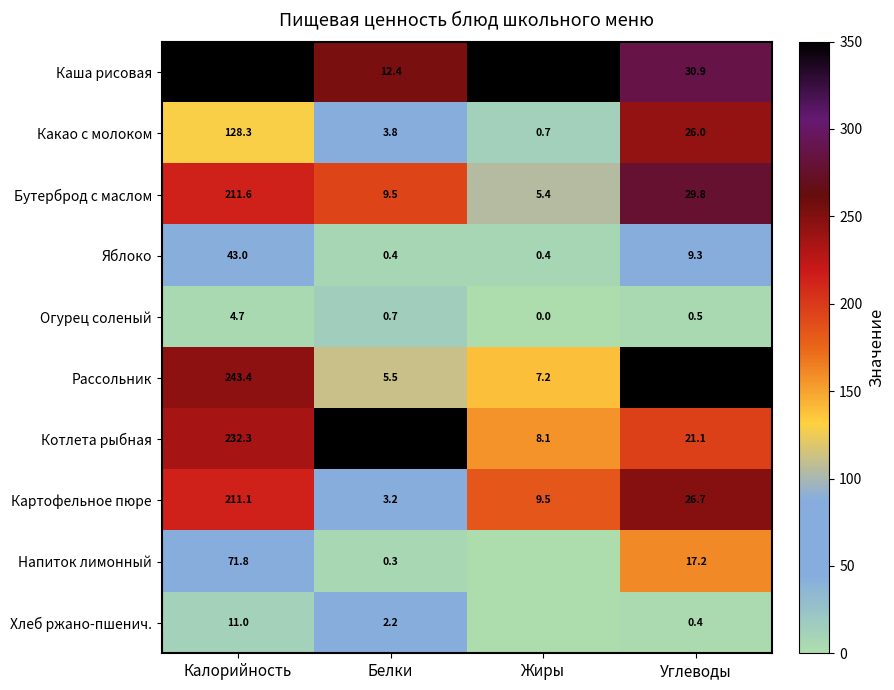

True or false: Картофельное пюре has a value of 16.4 at Жиры.

False